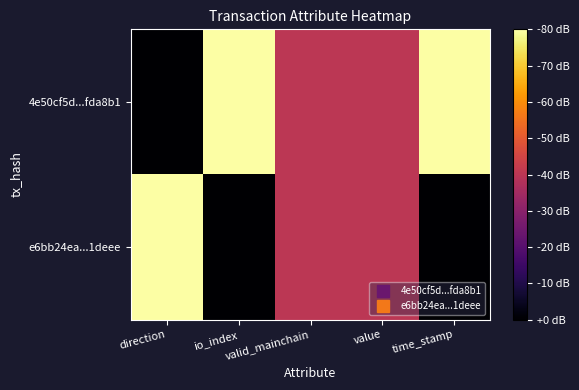

At io_index, list the series in order from largest to smallest.

4e50cf5d...fda8b1, e6bb24ea...1deee